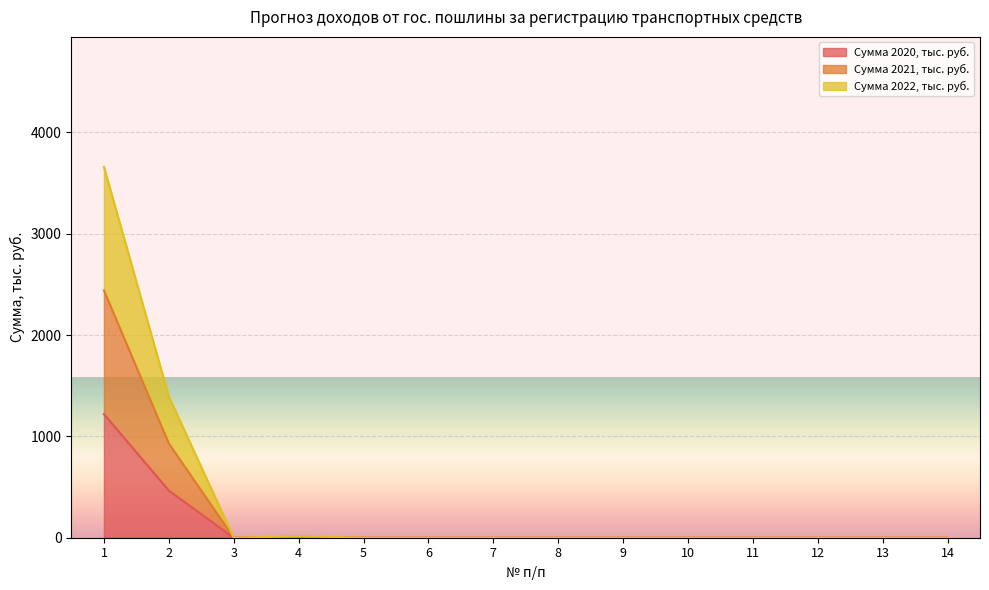

In Сумма 2022, тыс. руб., how many points are higher than both neighbors (excluding endpoints)?

1